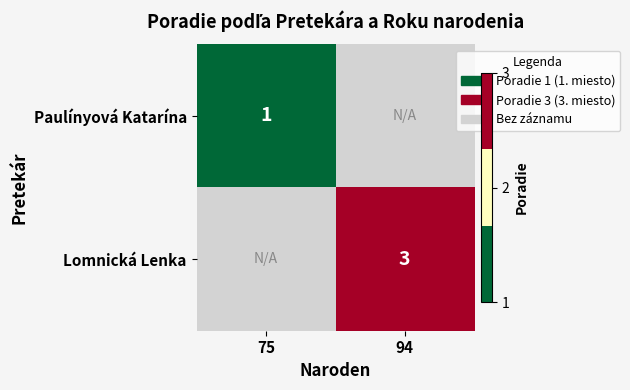

At how many categories does at least one series exceed 2?

1